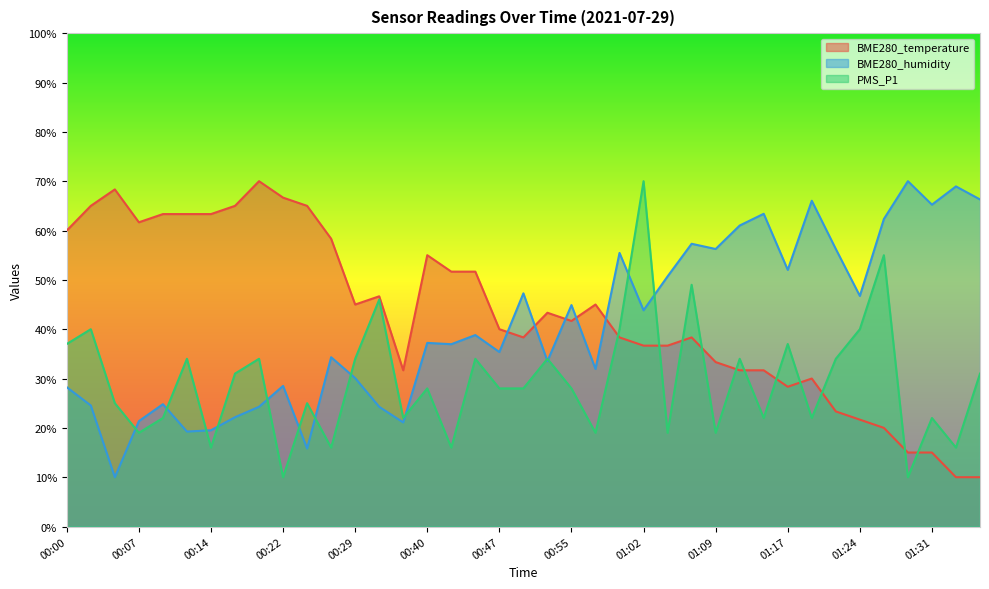

What is the label of the 6th point from the right?

01:24